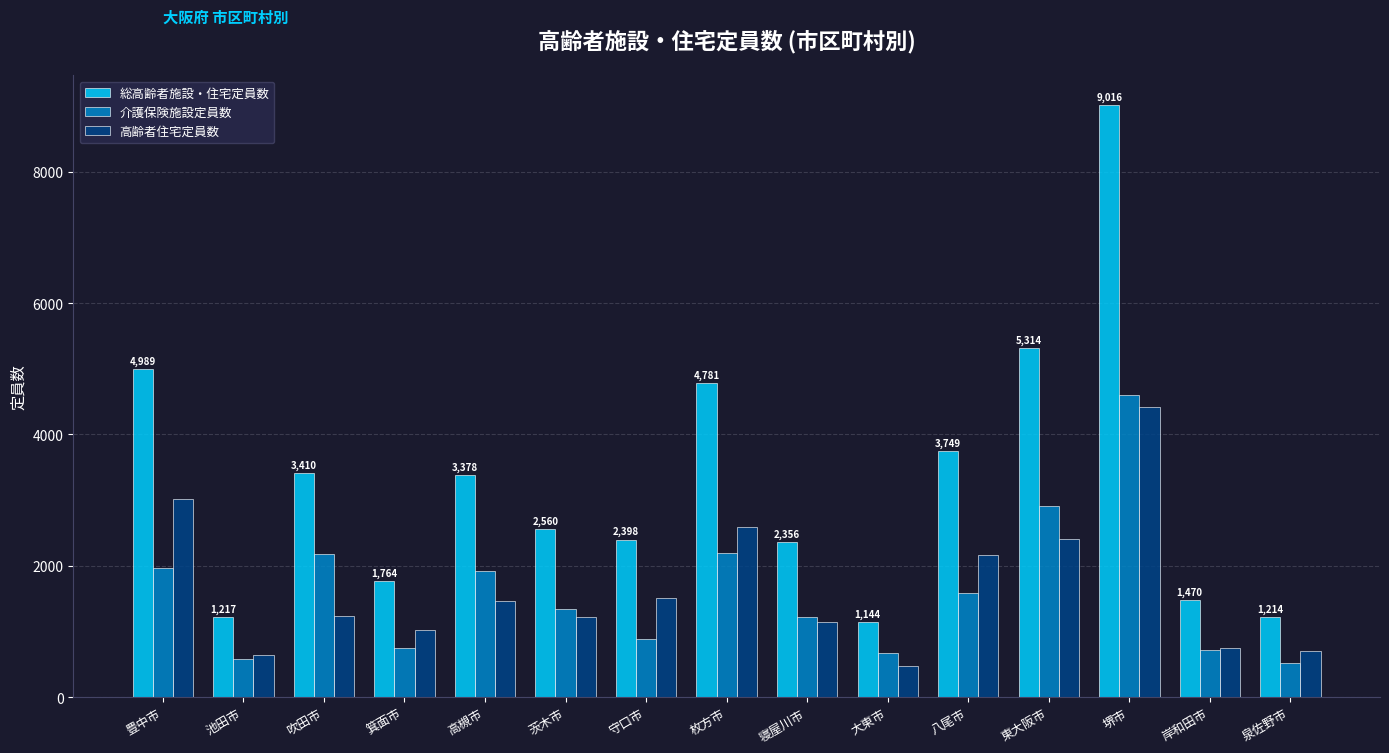

Between 守口市 and 八尾市, which series saw the biggest shift?

総高齢者施設・住宅定員数